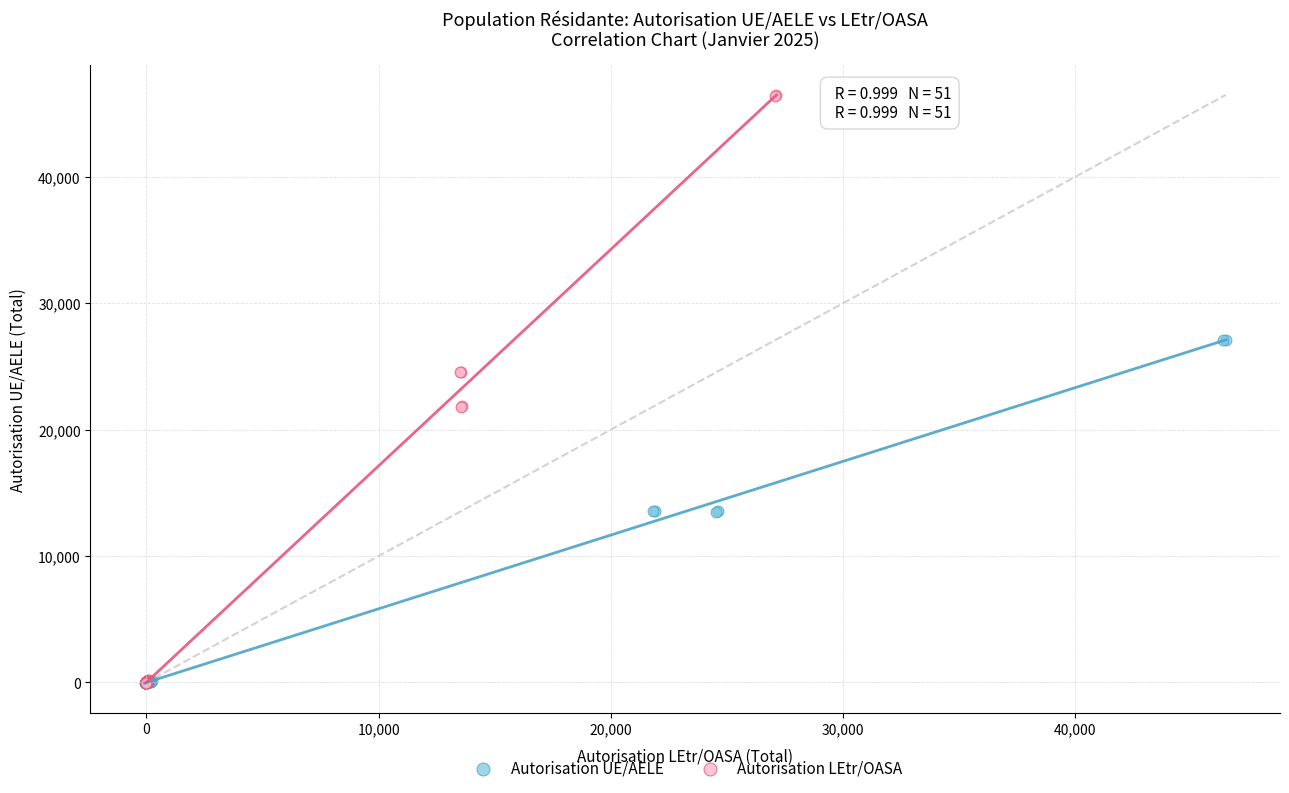

Which series reaches the maximum Y coordinate?

Autorisation LEtr/OASA